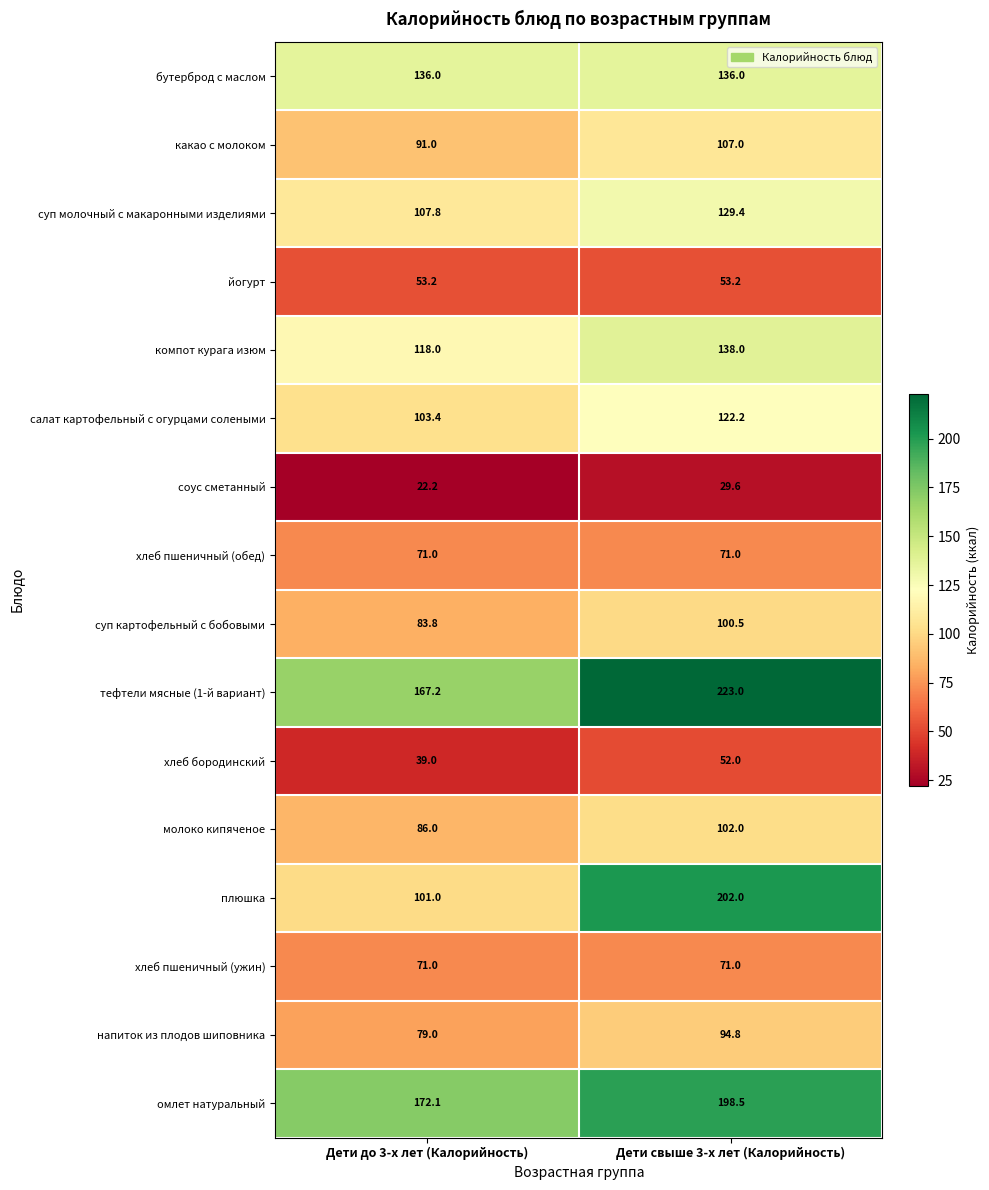

List the labels in order of соус сметанный value, largest first.

Дети свыше 3-х лет (Калорийность), Дети до 3-х лет (Калорийность)